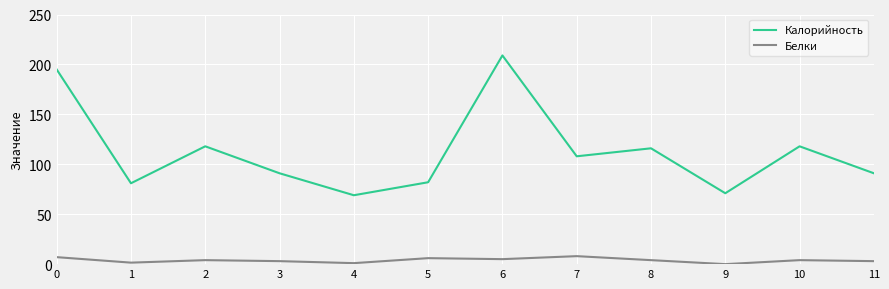

The Калорийность series shows 195.0 at 0. True or false?

True